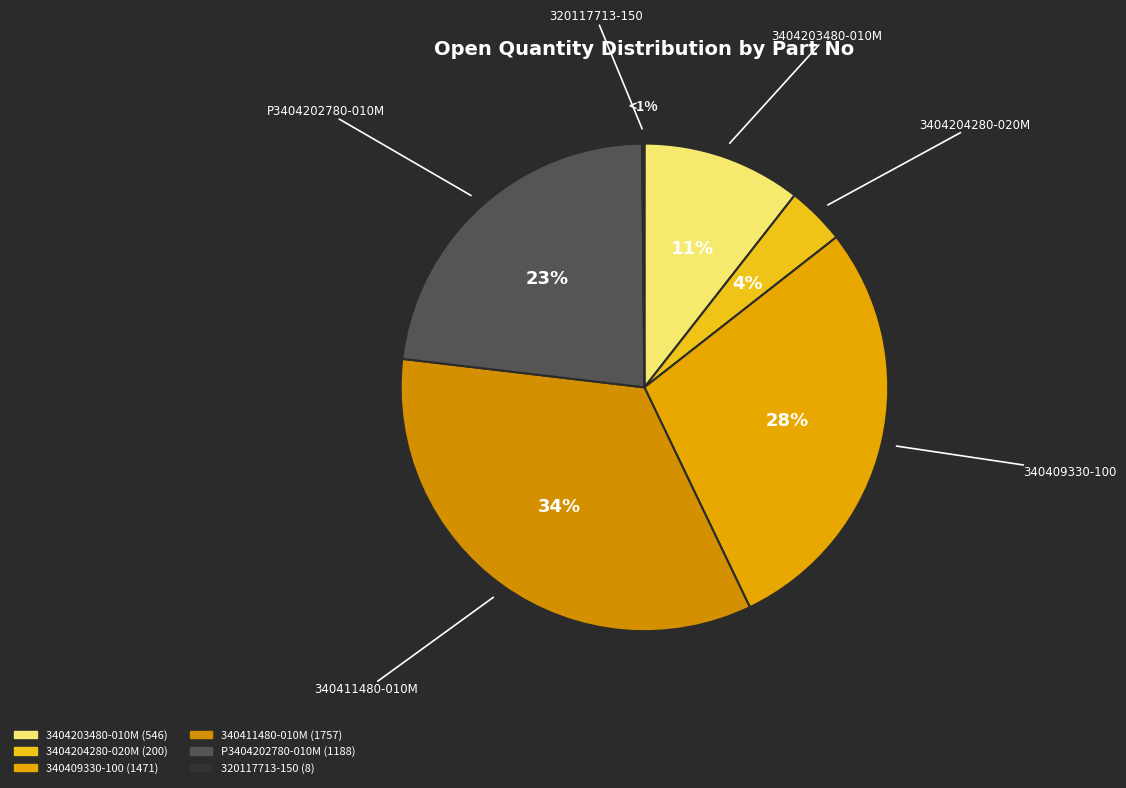

How many segments does this pie chart have?

6